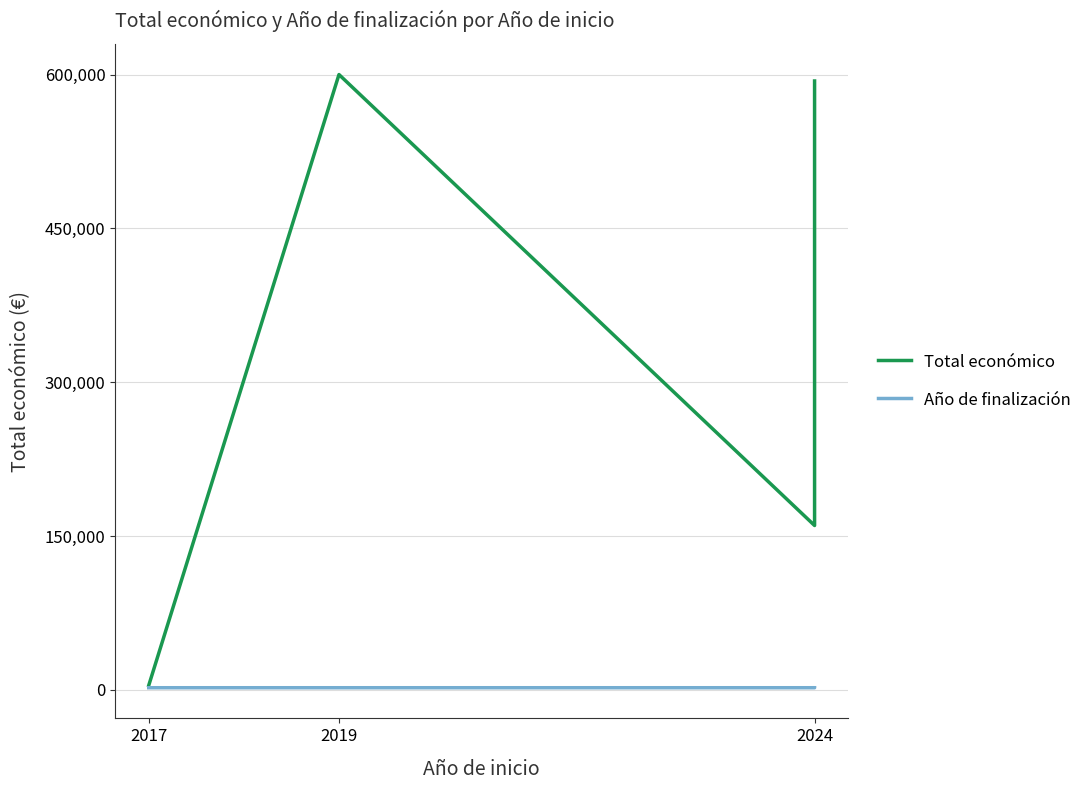

Where is Año de finalización nearest to the value 2023?

2019